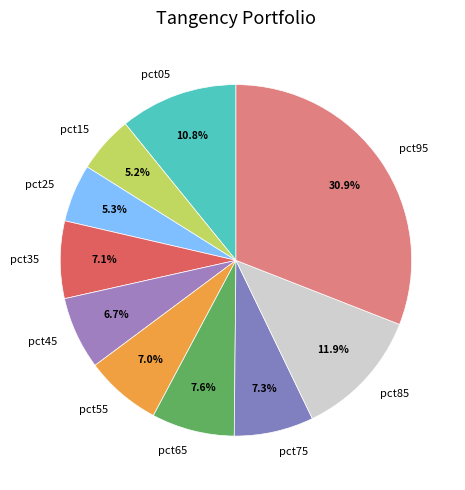

Count the number of slices in the pie.

10